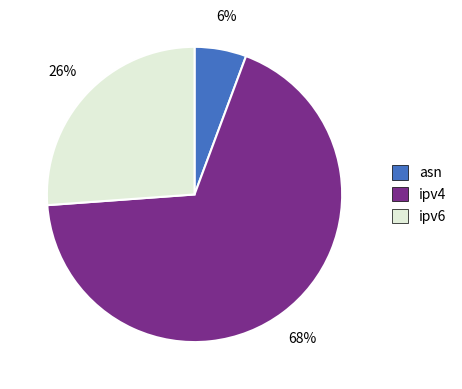

Which category accounts for the majority?

ipv4